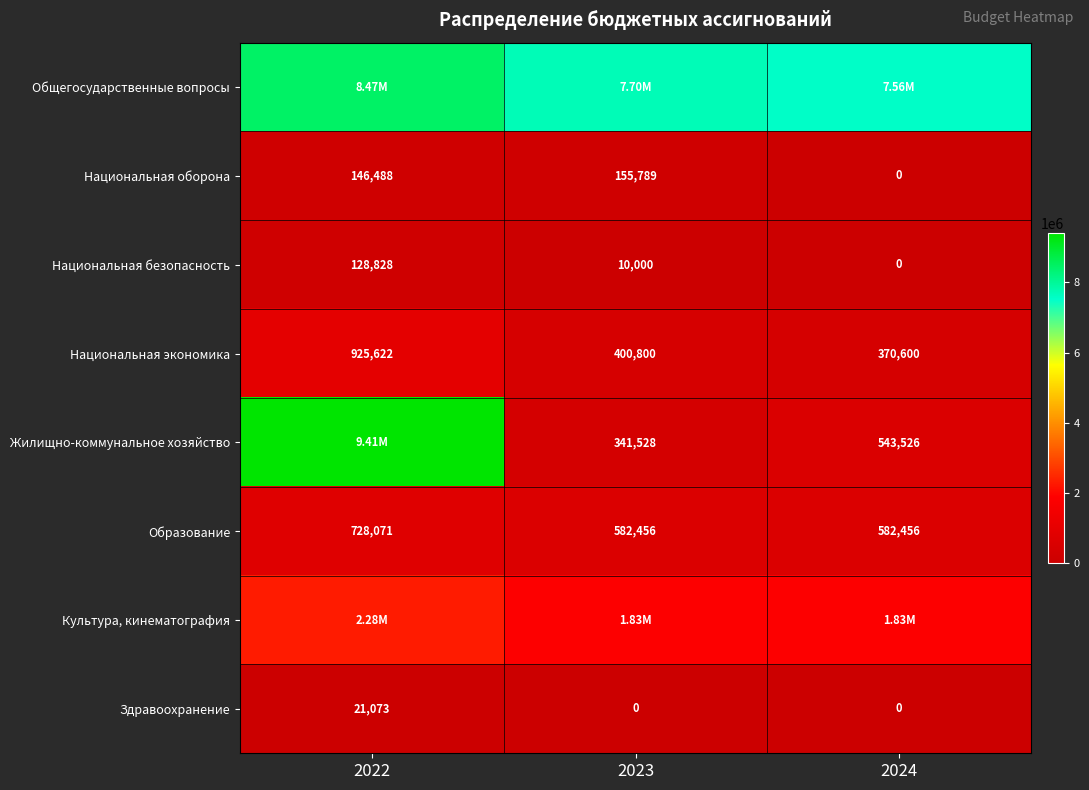

The Национальная безопасность series shows 0.0 at 2024. True or false?

True